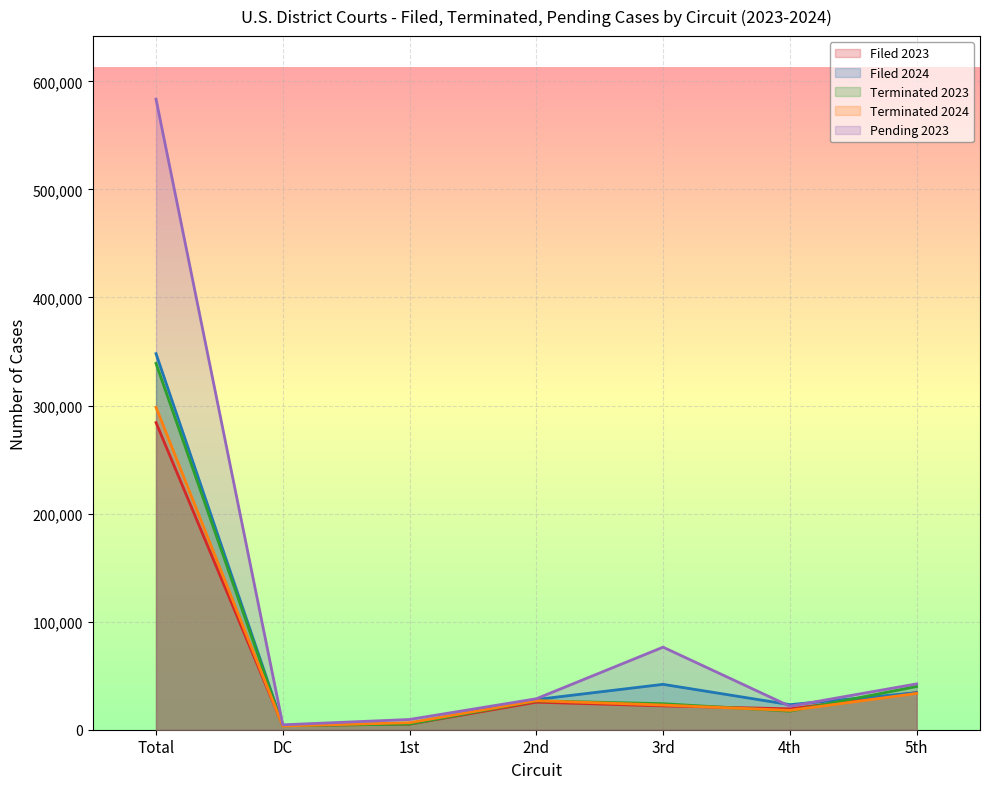

What is the sum of all Filed 2023 values?

394565